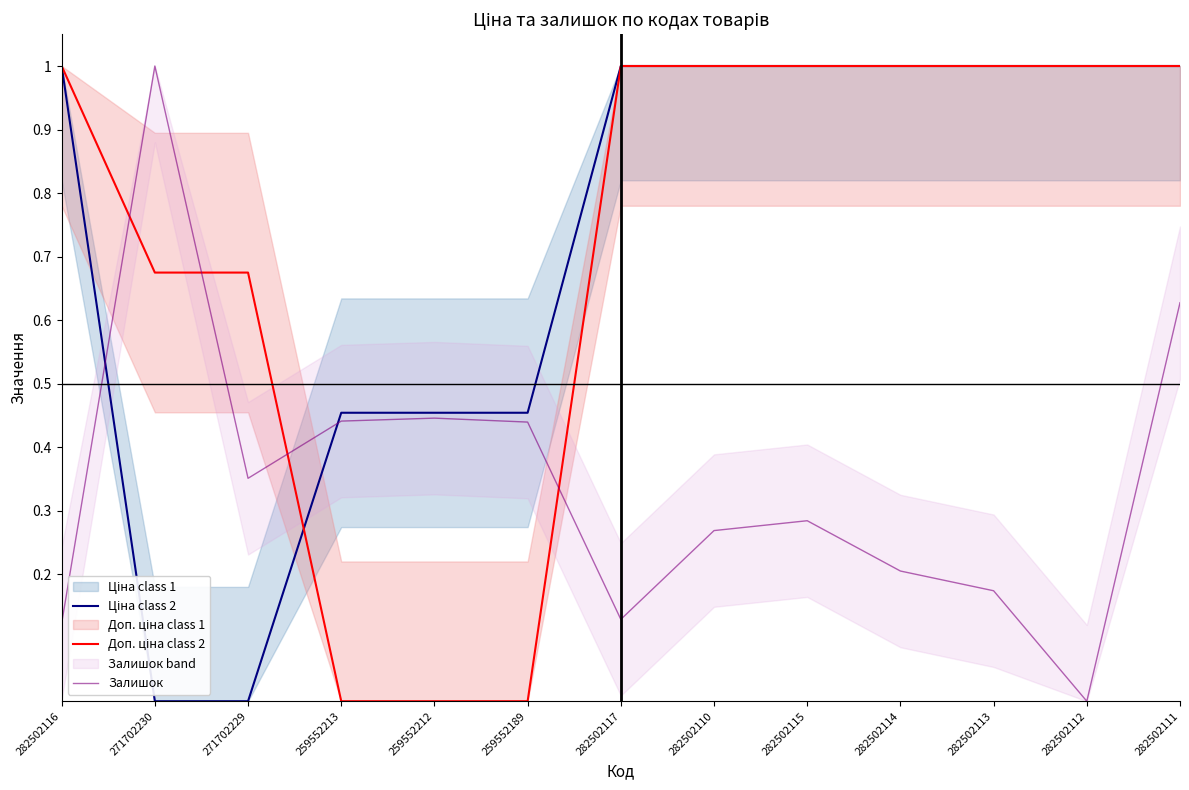

Where is Ціна class 2 nearest to the value 0?

271702230